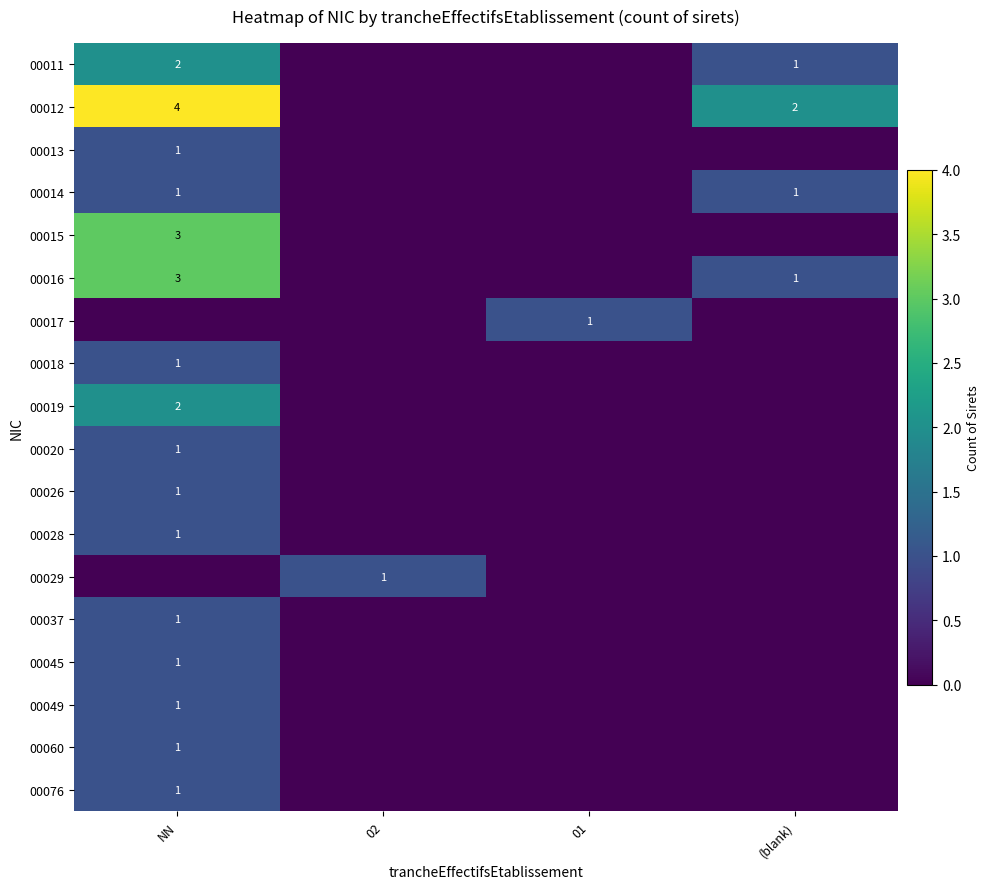

The value of 00012 at NN is 4. True or false?

True